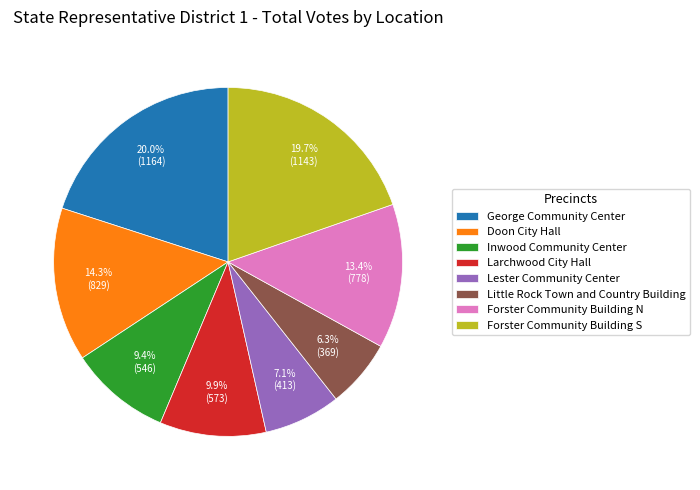

What is the ratio of the value at Forster Community Building S to the value at Inwood Community Center?

2.1